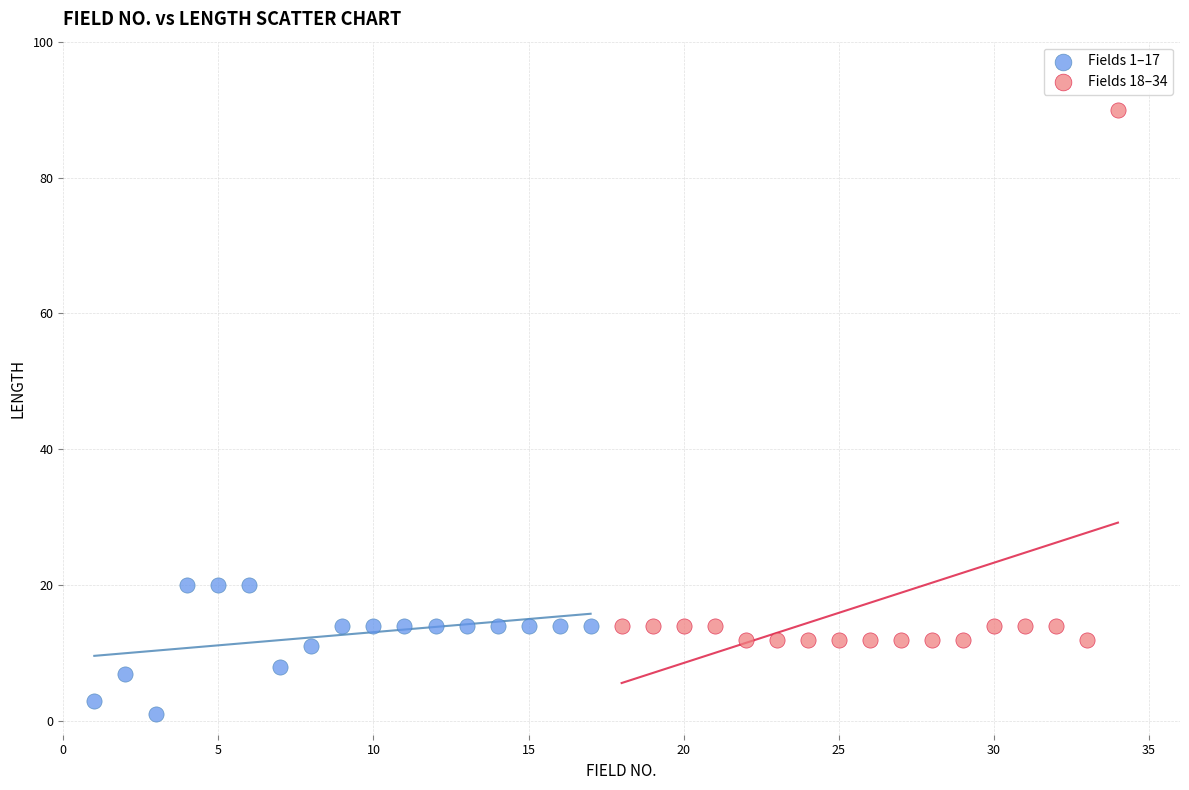

Which series contains the lowest Y value?

Fields 1–17